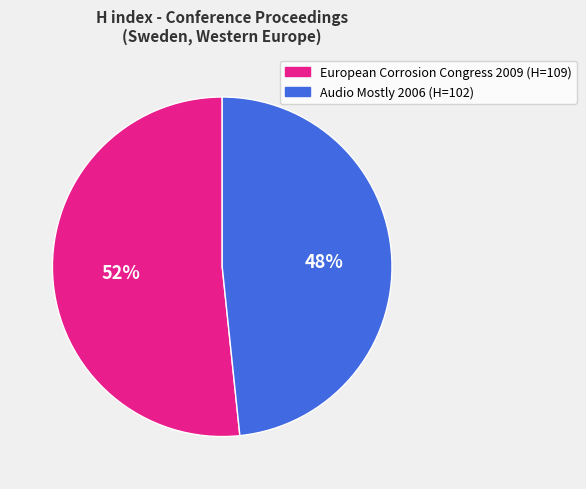

Count the number of slices in the pie.

2